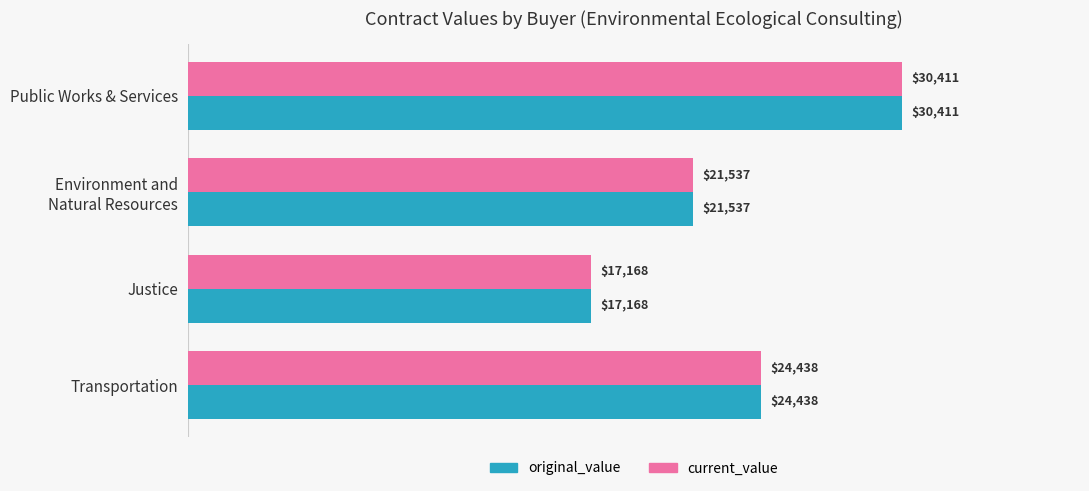

What is the minimum value shown in the chart?

17167.5